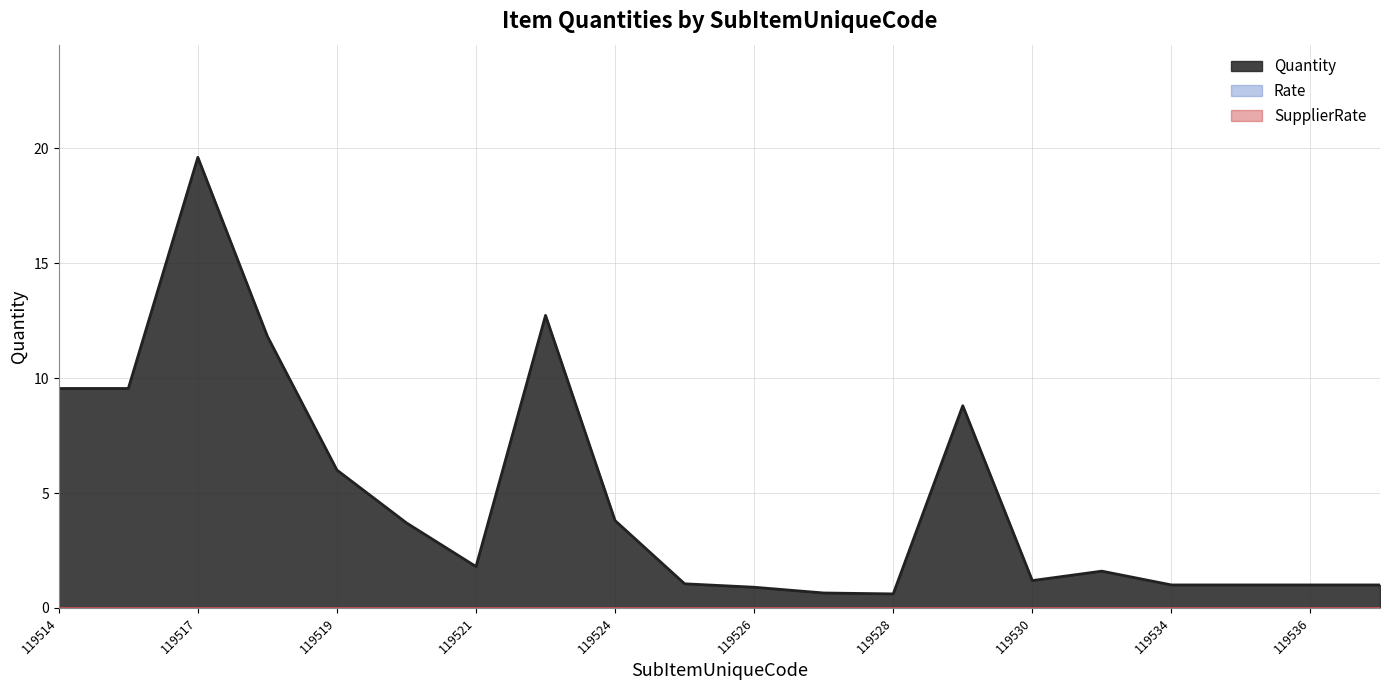

Does the chart have visible grid lines?

Yes